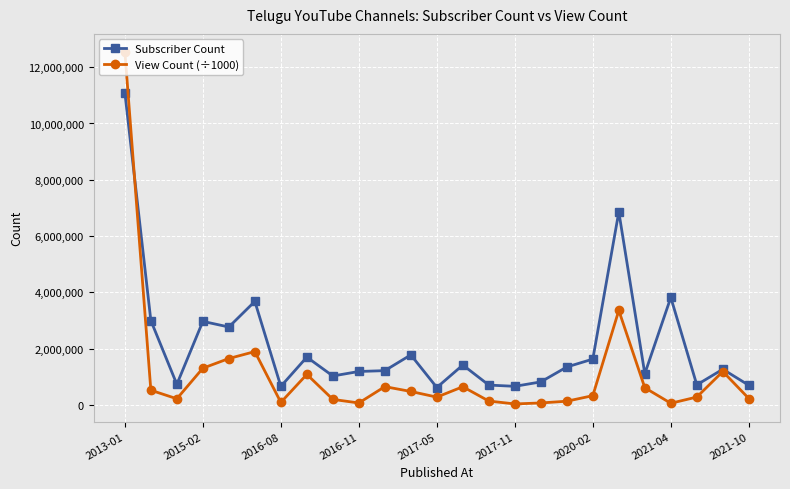

How many values in the View Count (÷1000) series exceed 331256?

13